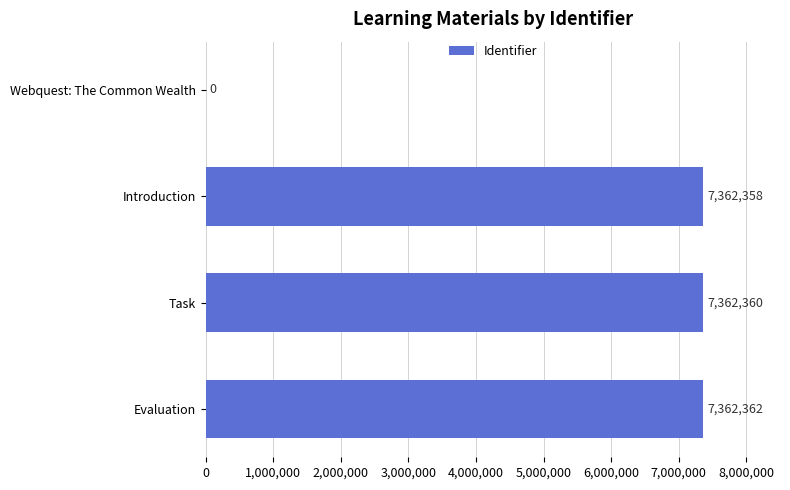

What value does the data have at Evaluation?

7362362